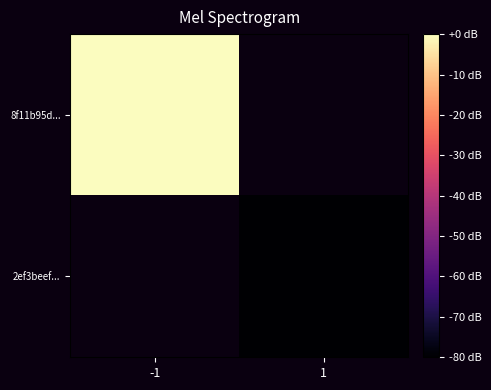

Rank the categories by 2ef3beef... value from highest to lowest.

-1, 1